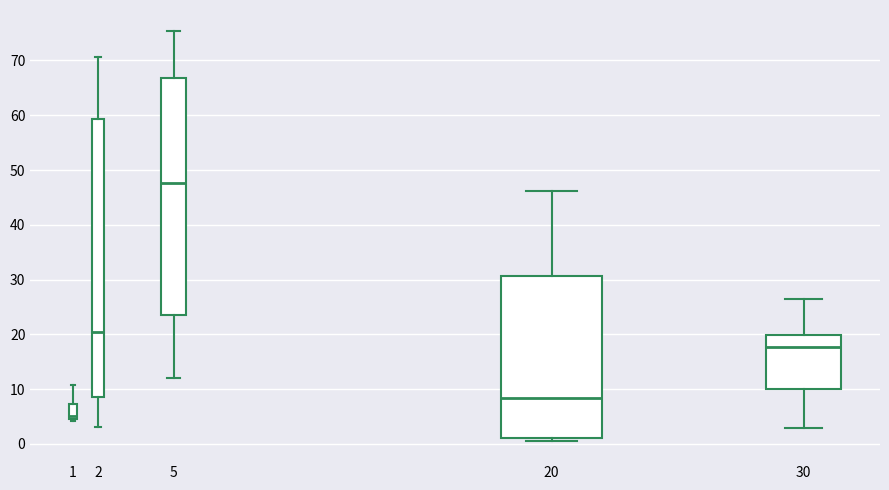

Comparing the boxes themselves (not the whiskers), which one is the tallest?

2